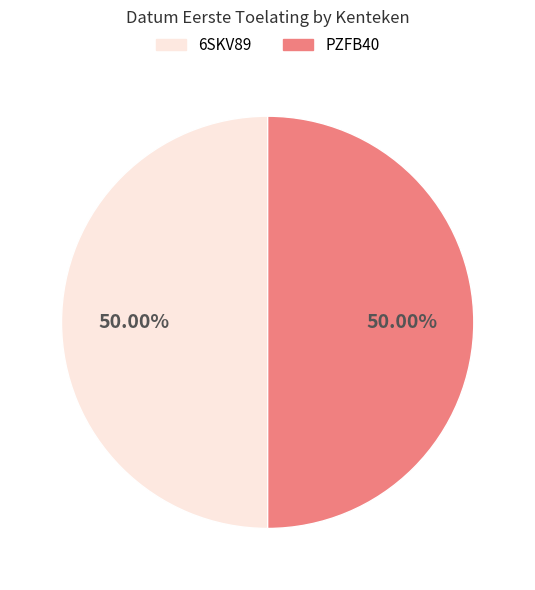

Is it true that 6SKV89 is 50% of the pie?

True